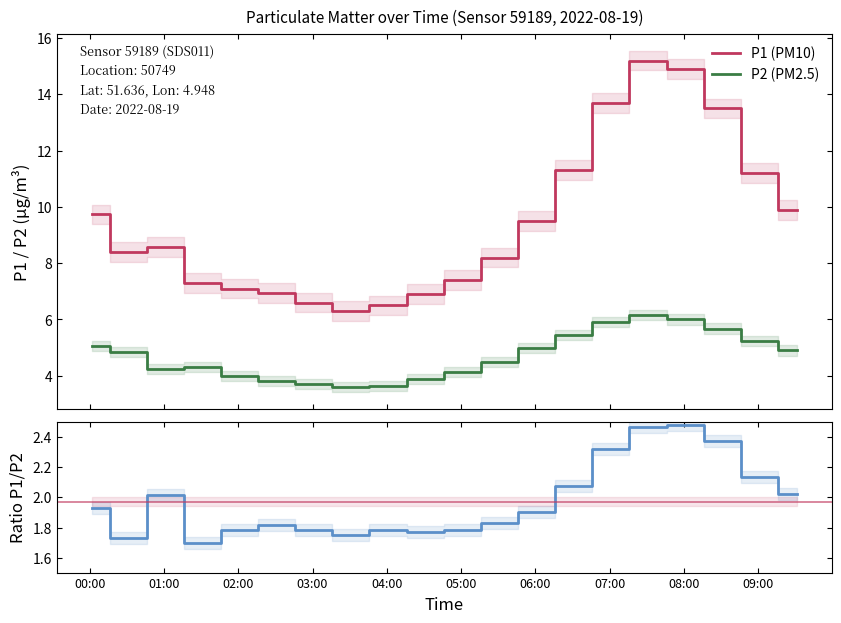

Which series has the largest total across all categories?

P1